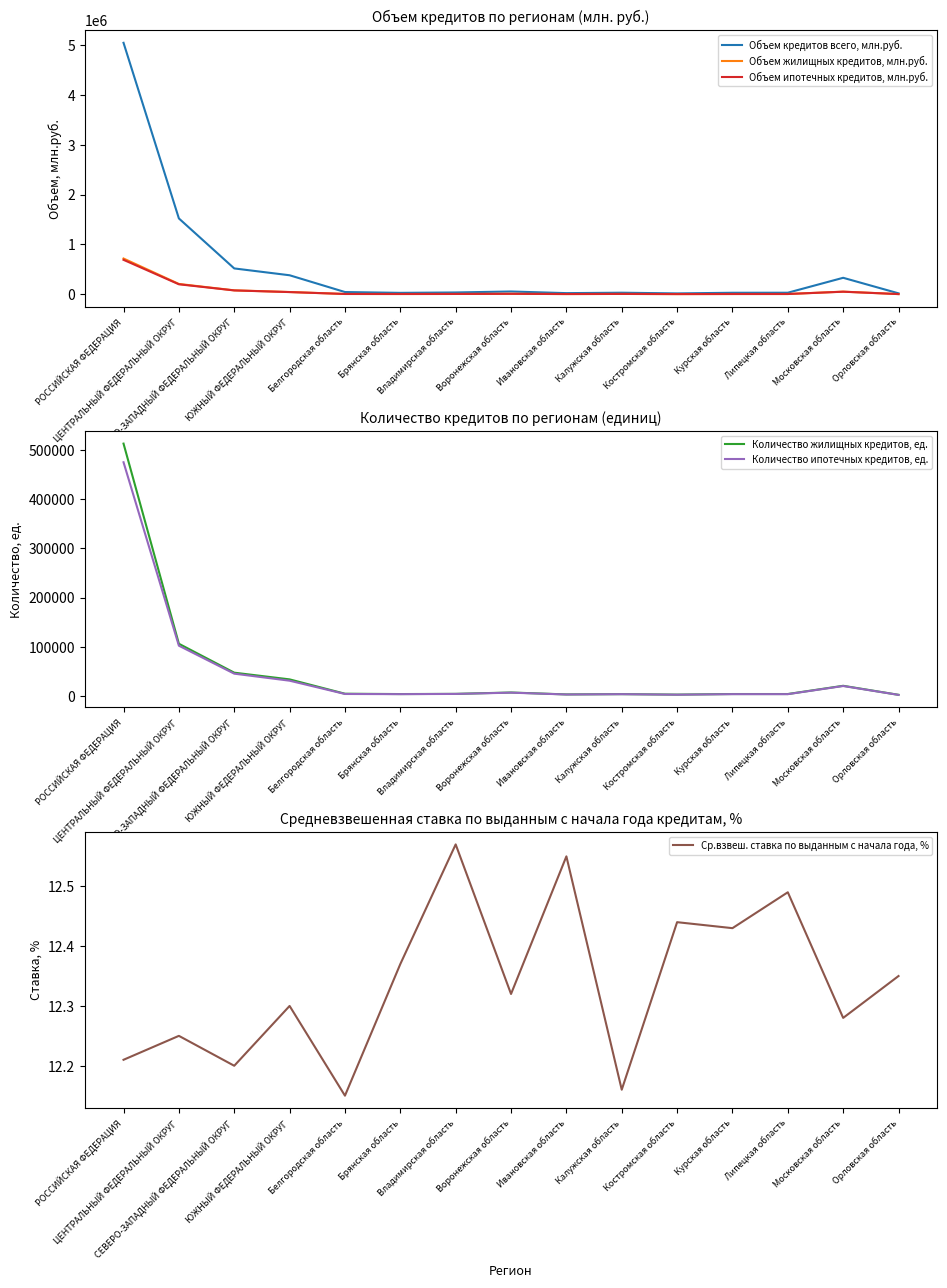

Which series changed the most between Липецкая область and Московская область?

Объем кредитов всего, млн.руб.